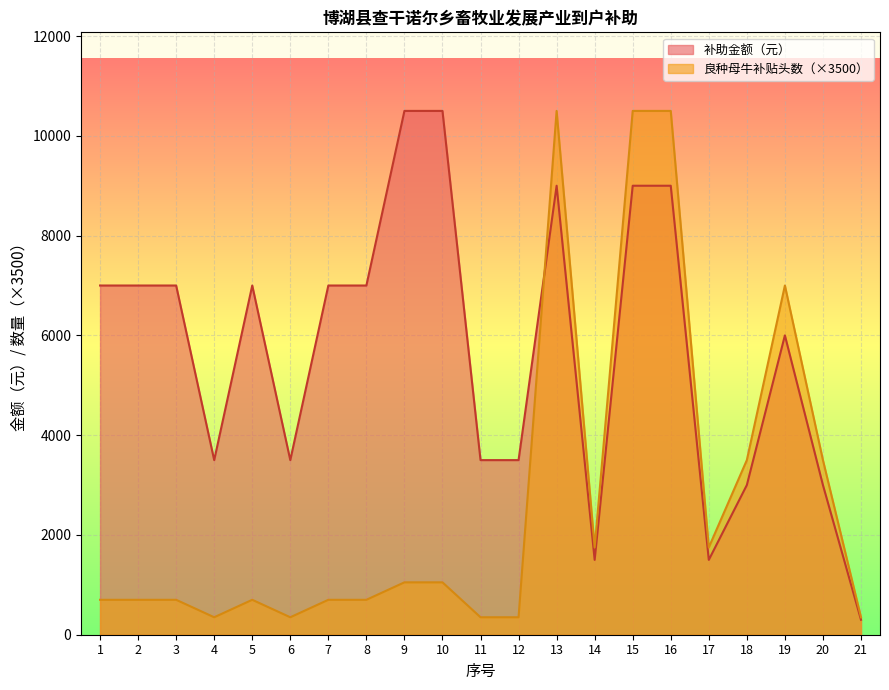

Is the value of 良种母牛补贴头数 at 13 greater than the value of 补助金额（元） at 19?

Yes